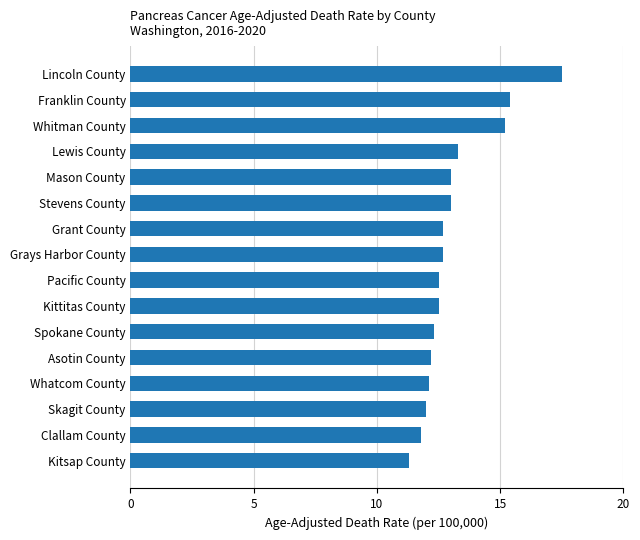

Approximately how many times larger is the value at Mason County compared to Grant County?

1.0